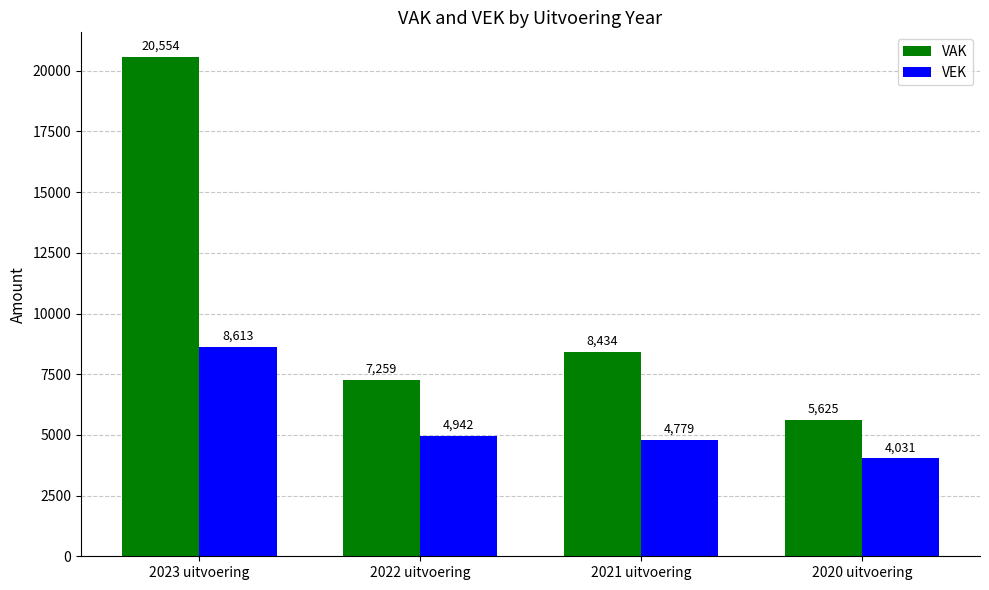

Is it true that VAK equals 7259 at 2022 uitvoering?

True